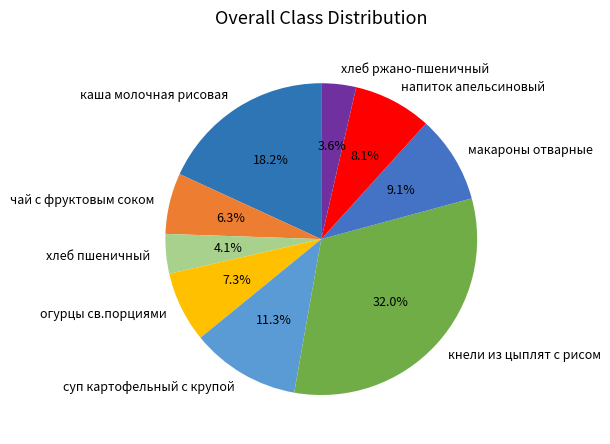

Rank the categories by value from lowest to highest.

хлеб ржано-пшеничный, хлеб пшеничный, чай с фруктовым соком, огурцы св.порциями, напиток апельсиновый, макароны отварные, суп картофельный с крупой, каша молочная рисовая, кнели из цыплят с рисом